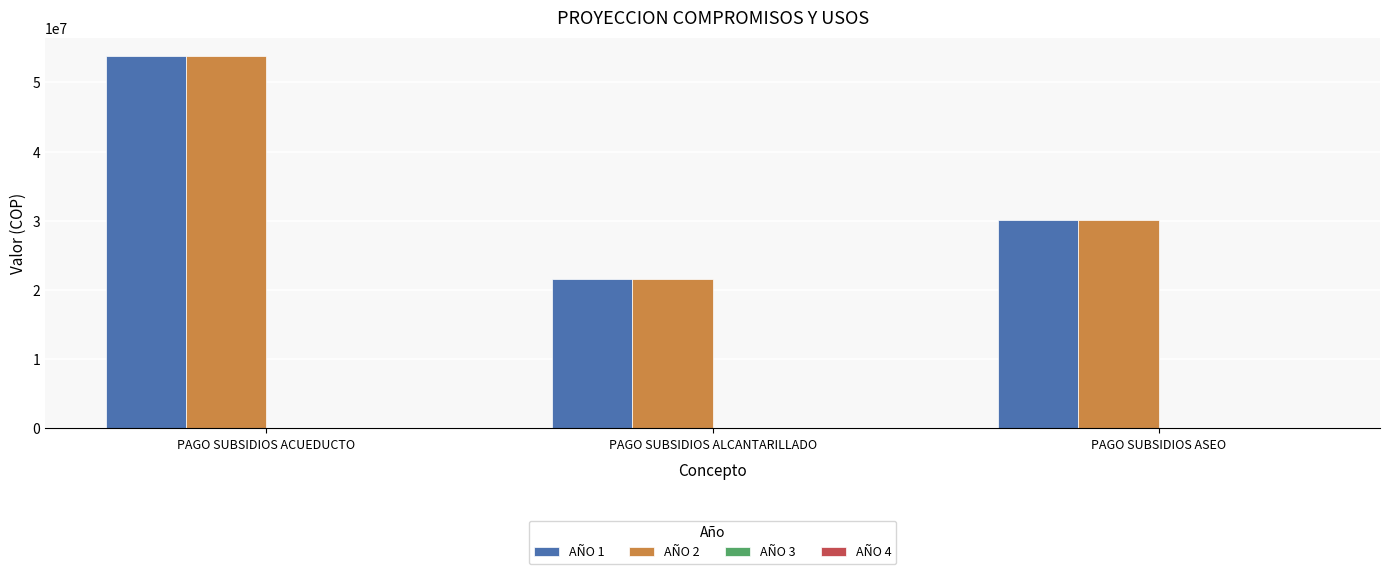

At how many categories does at least one series exceed 36481332?

1